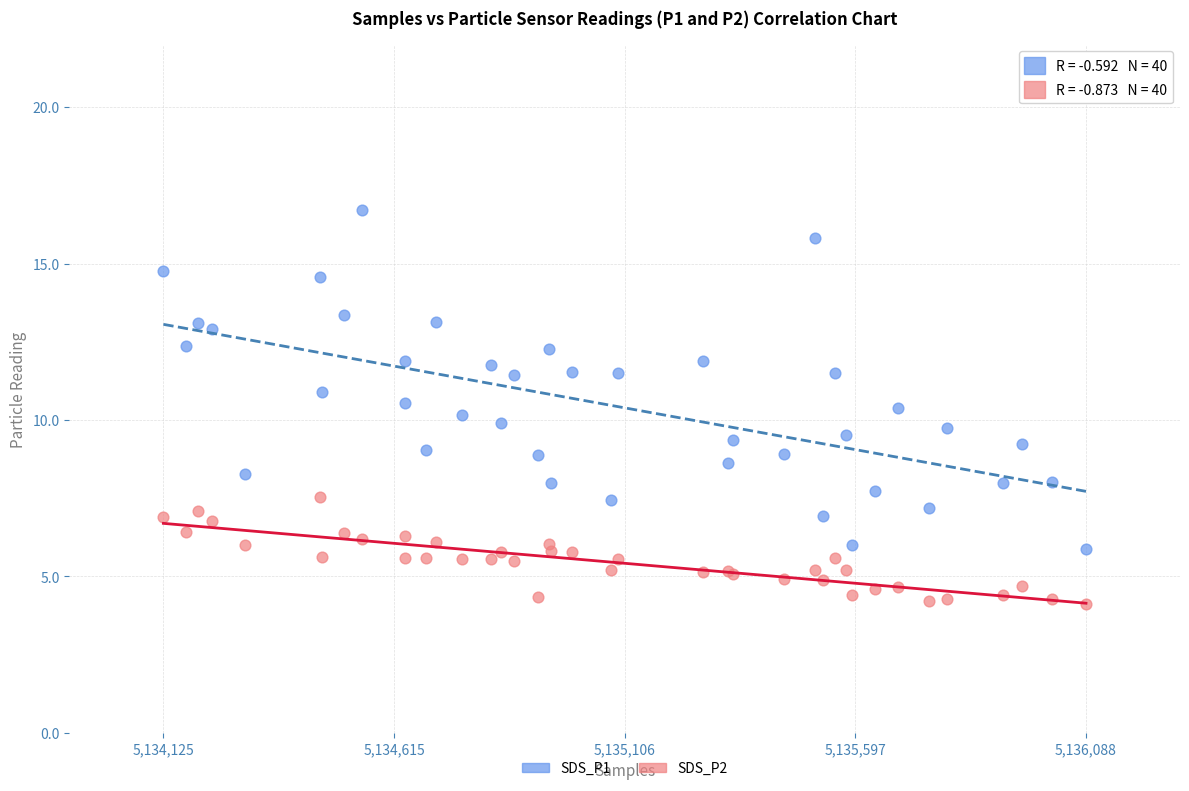

What is the X range (max minus min) for the scatter plot?

1963.0